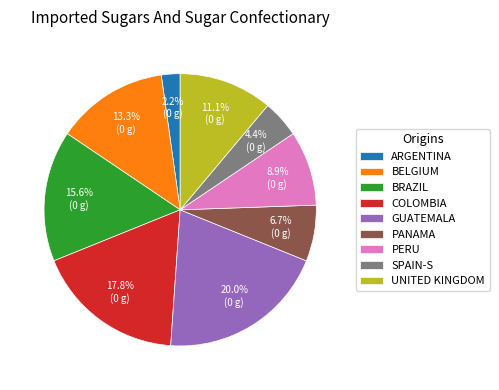

What is the ratio of the value at GUATEMALA to the value at BELGIUM?

1.5